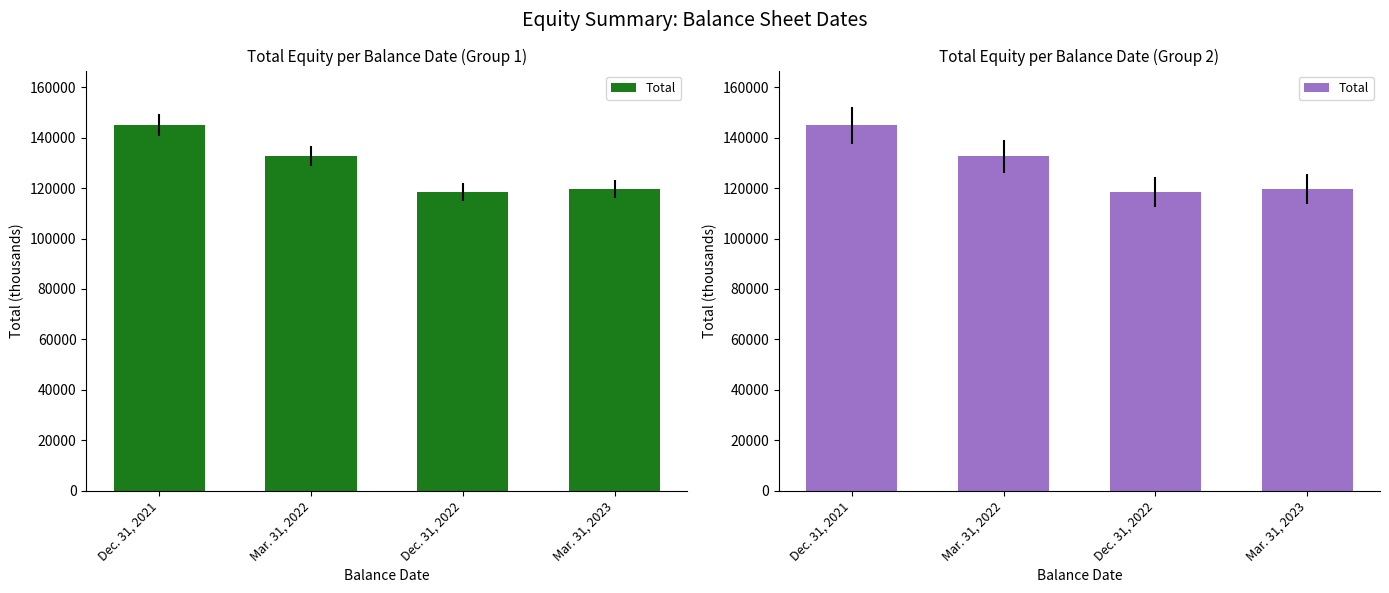

Where does the data first go above 132637?

Dec. 31, 2021